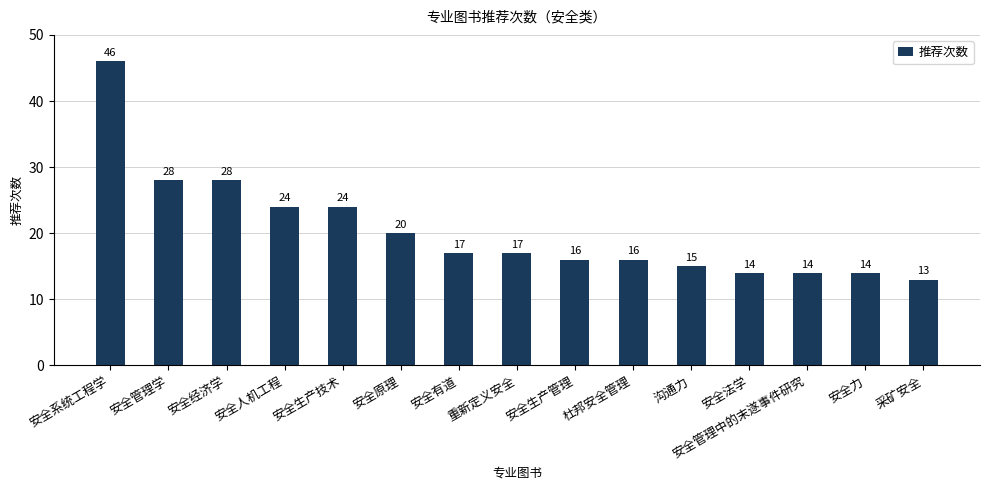

The chart shows a value of 22 at 杜邦安全管理. True or false?

False